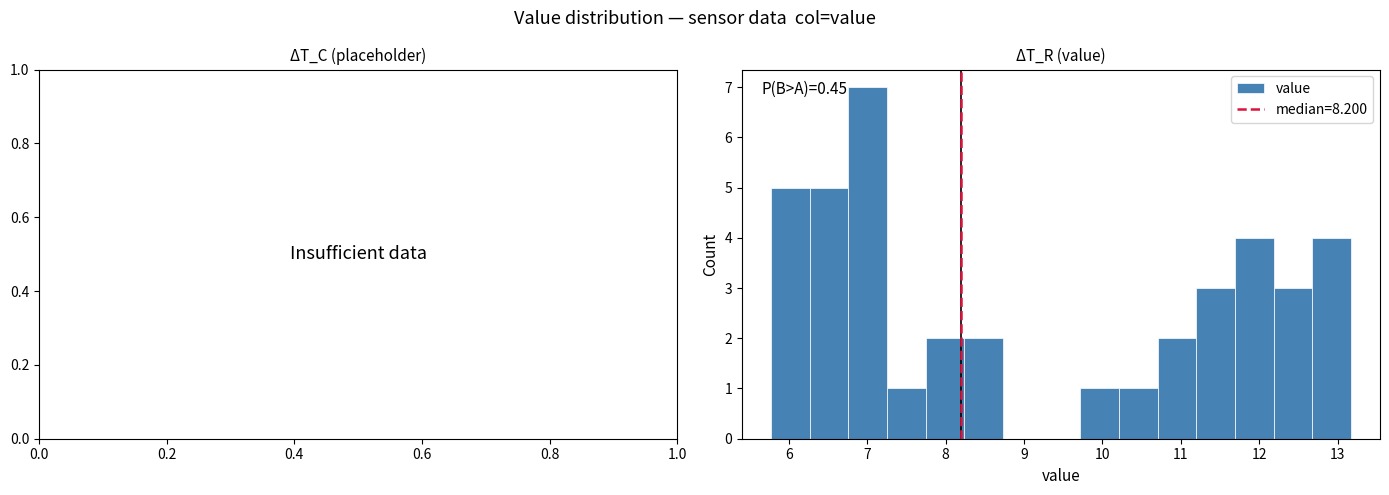

Which range on the x-axis has the tallest bar?

6.8 to 7.3